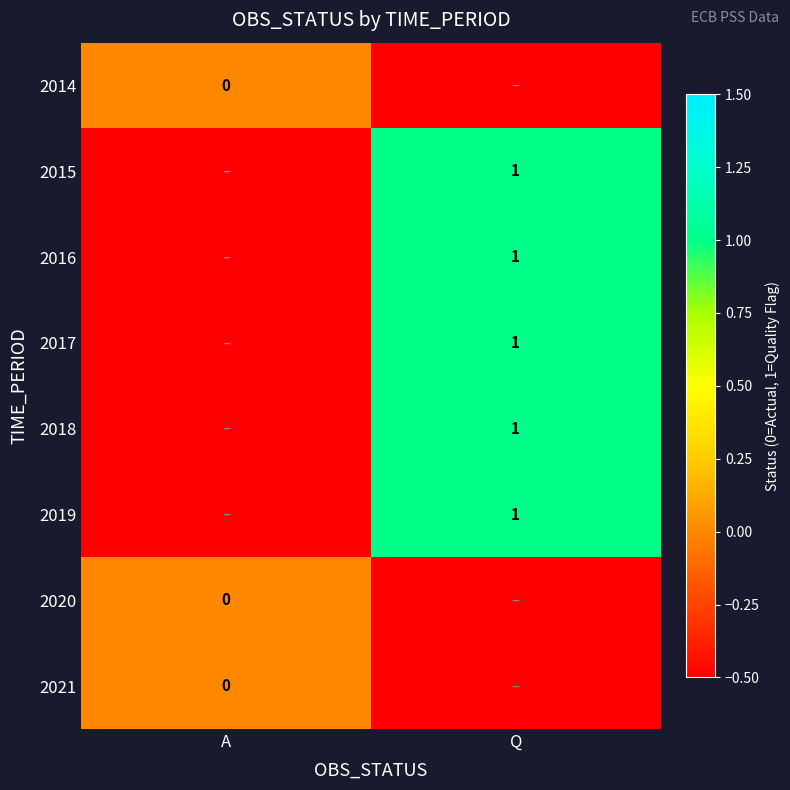

The 2016 series shows 1.6 at Q. True or false?

False